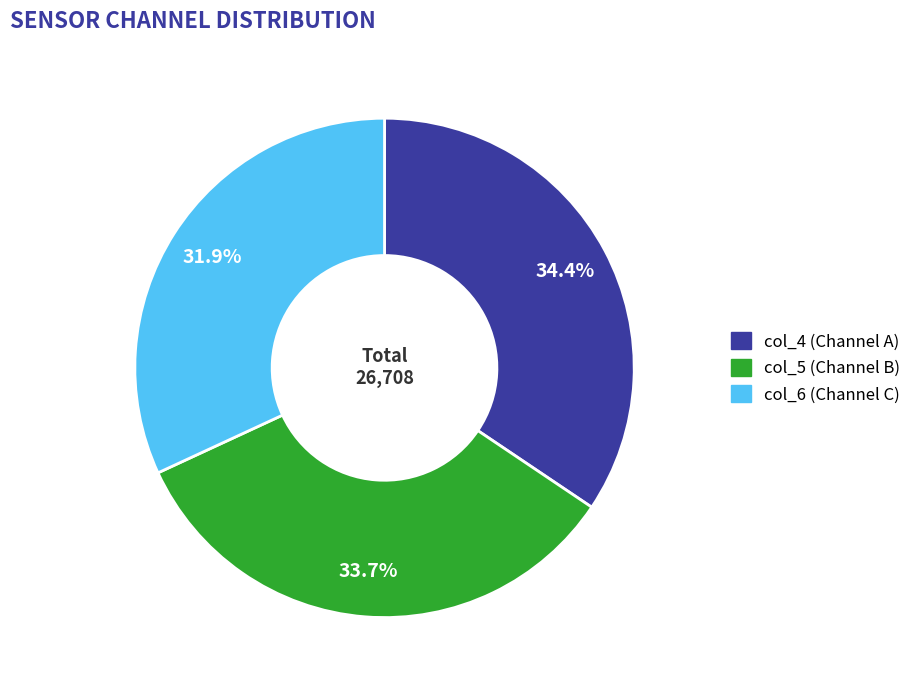

Is there any slice that represents more than half of the pie?

No